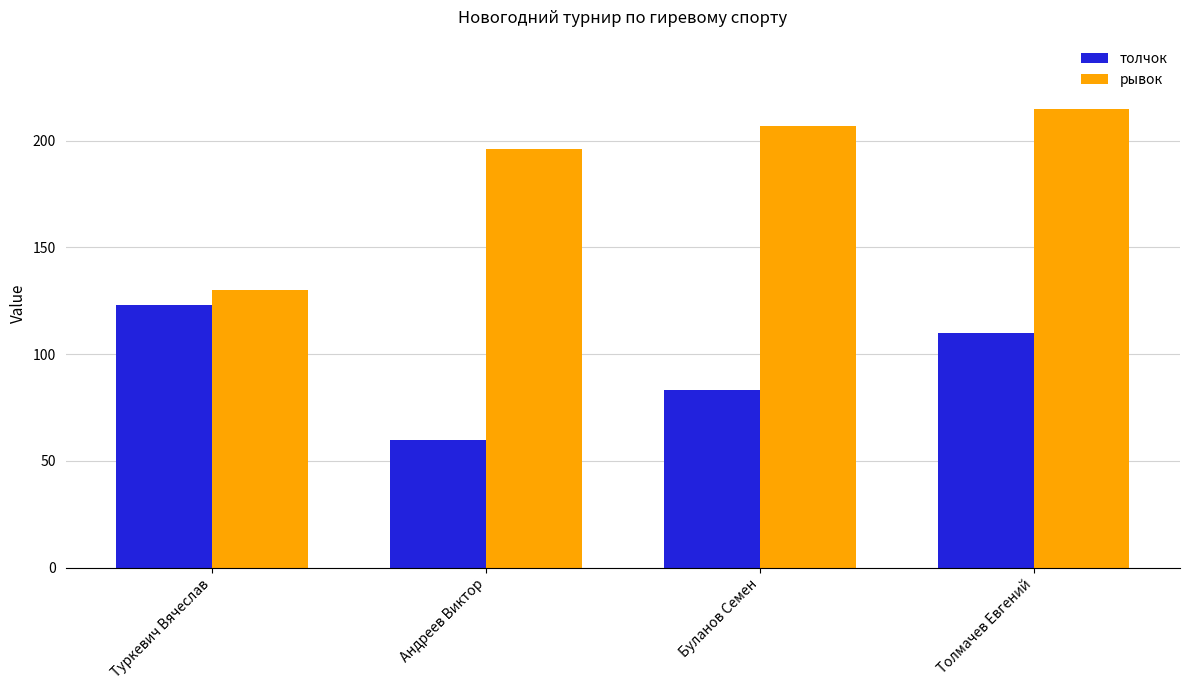

Is it true that рывок equals 135 at Андреев Виктор?

False